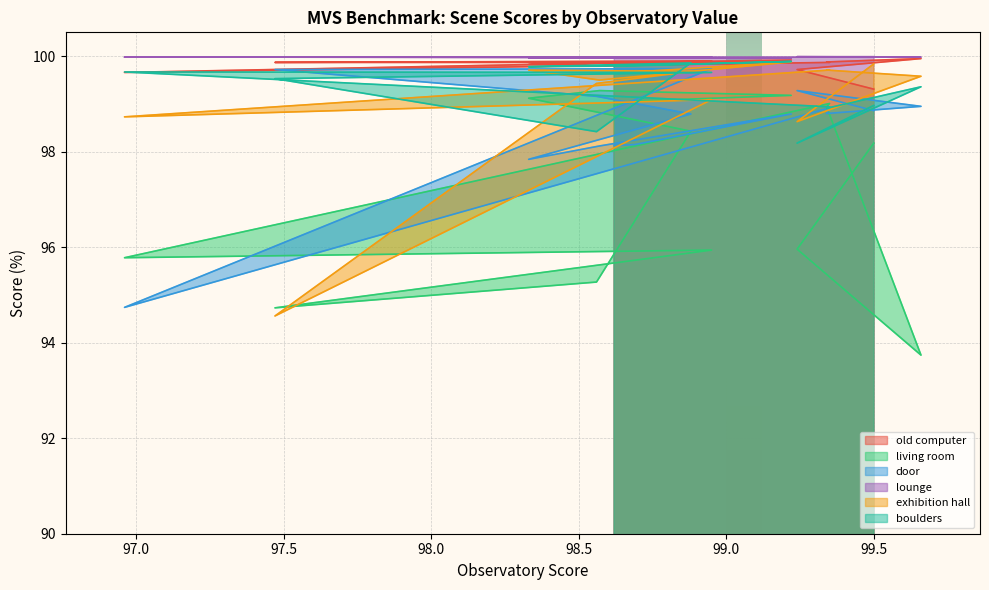

True or false: boulders and exhibition hall cross at least once.

True